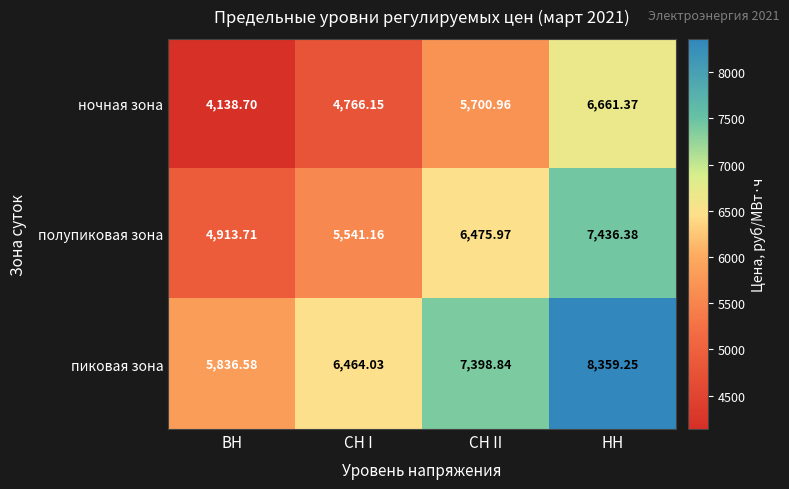

At which label does ночная зона first exceed 5700?

СН II